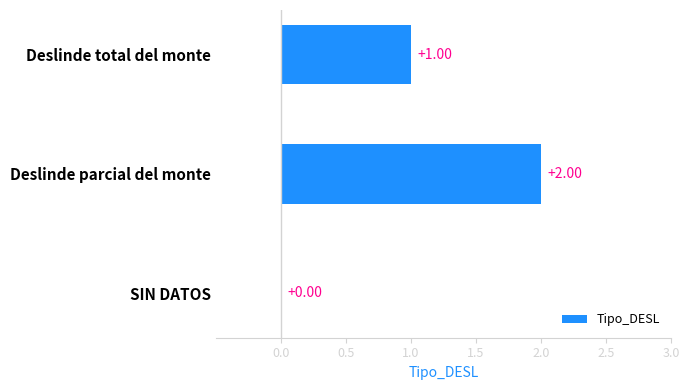

Between Deslinde parcial del monte and Deslinde total del monte, which is larger?

Deslinde parcial del monte